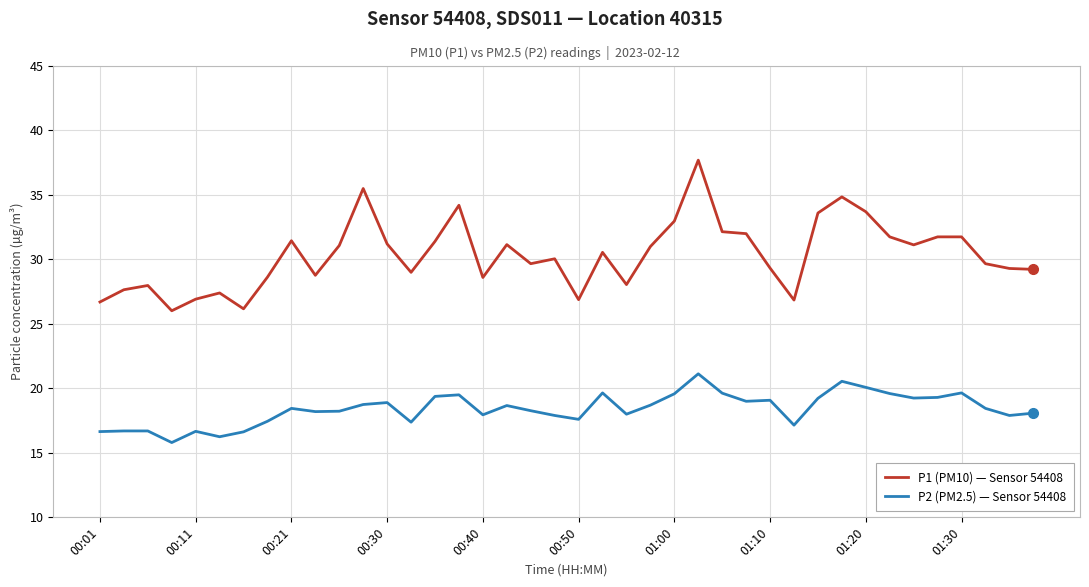

Which series has the widest spread of values?

P1 (PM10) — Sensor 54408